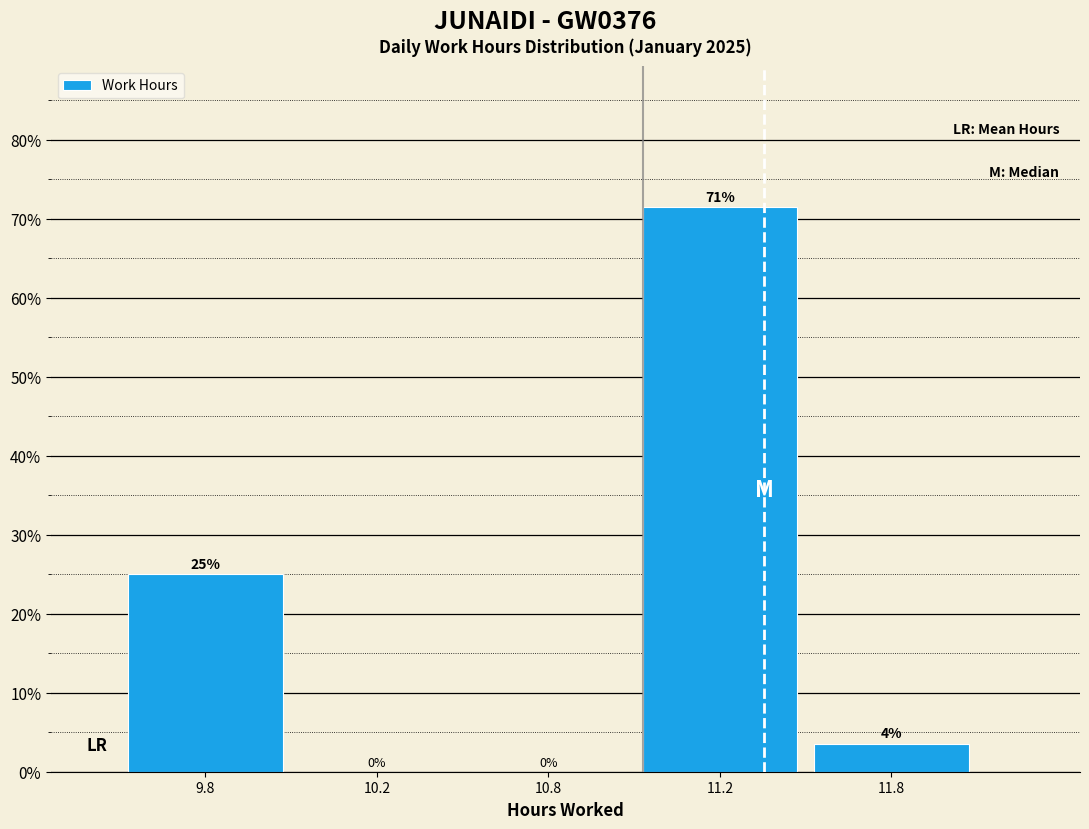

The chart shows a value of 71.4 at 11.2. True or false?

True